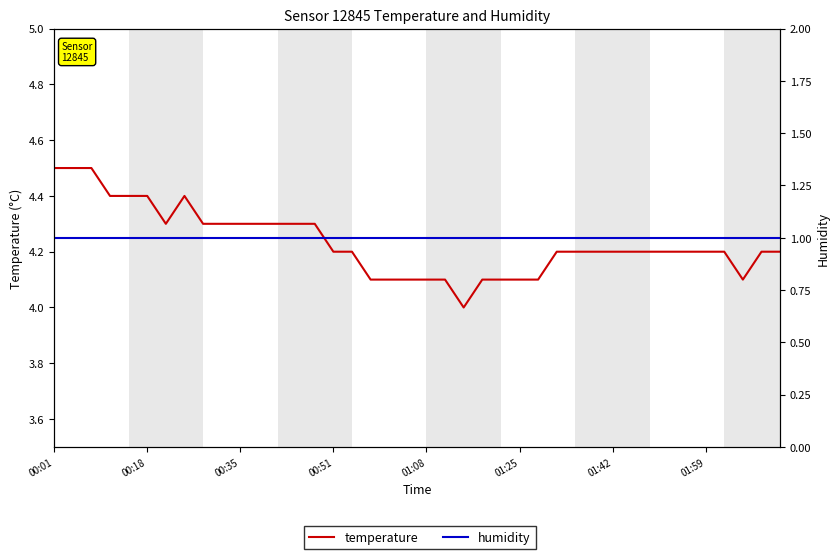

Where is temperature nearest to the value 4?

22